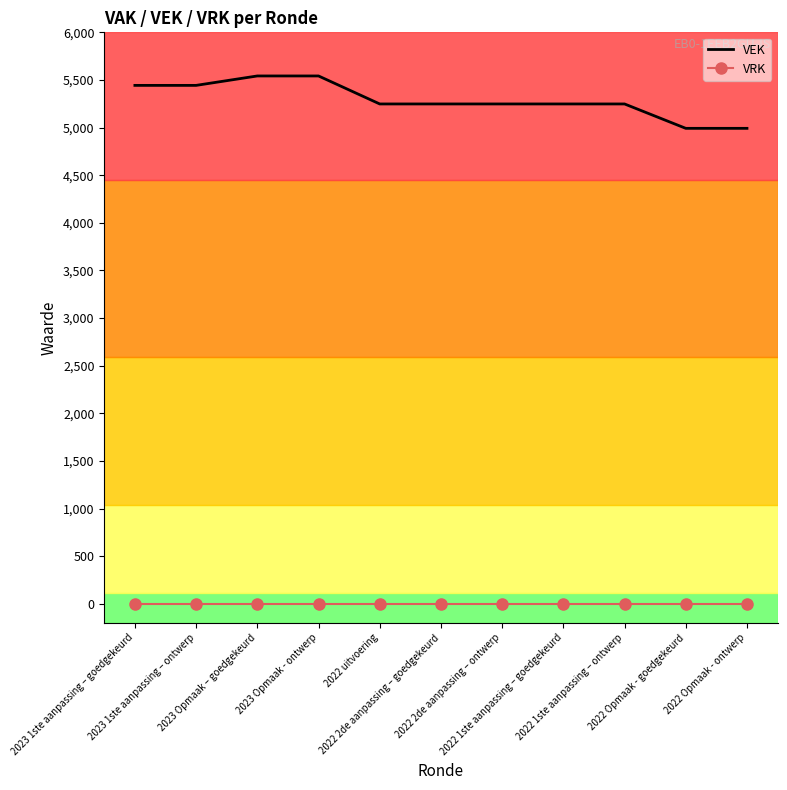

What is the difference between the highest and lowest values at 2022 uitvoering?

5248